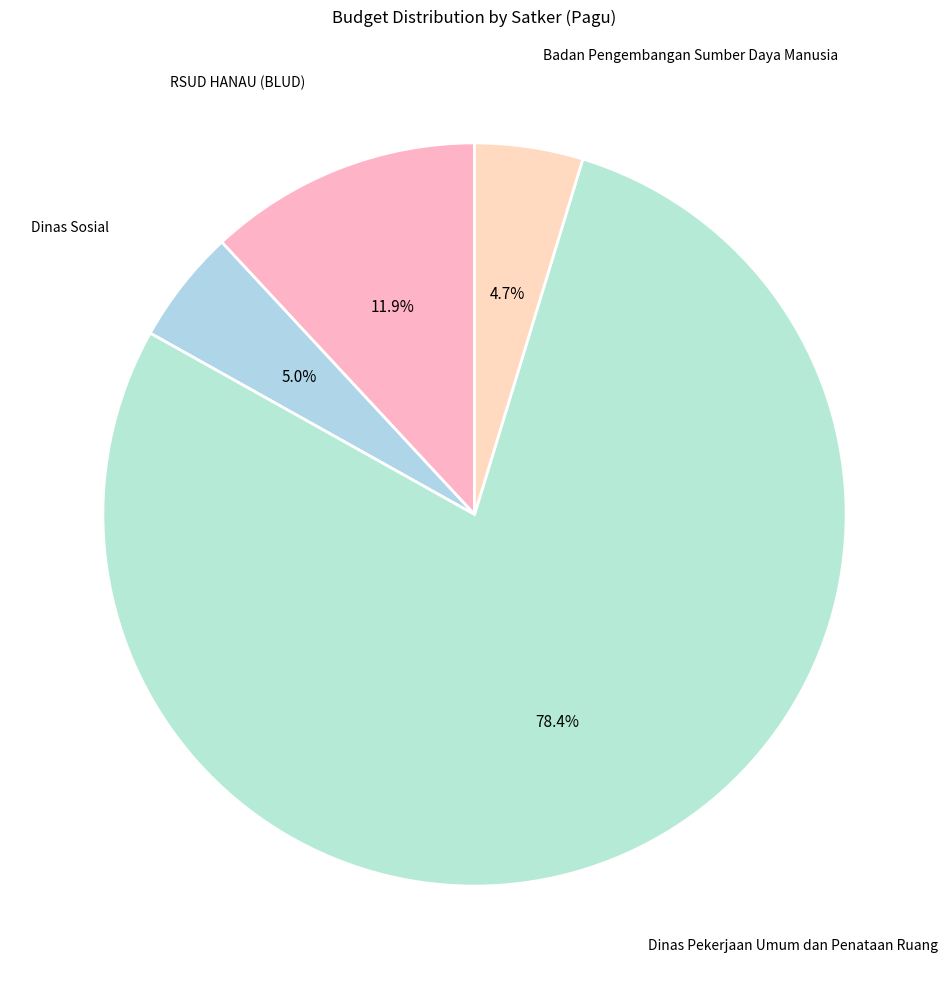

Is Dinas Sosial the majority of the pie?

No